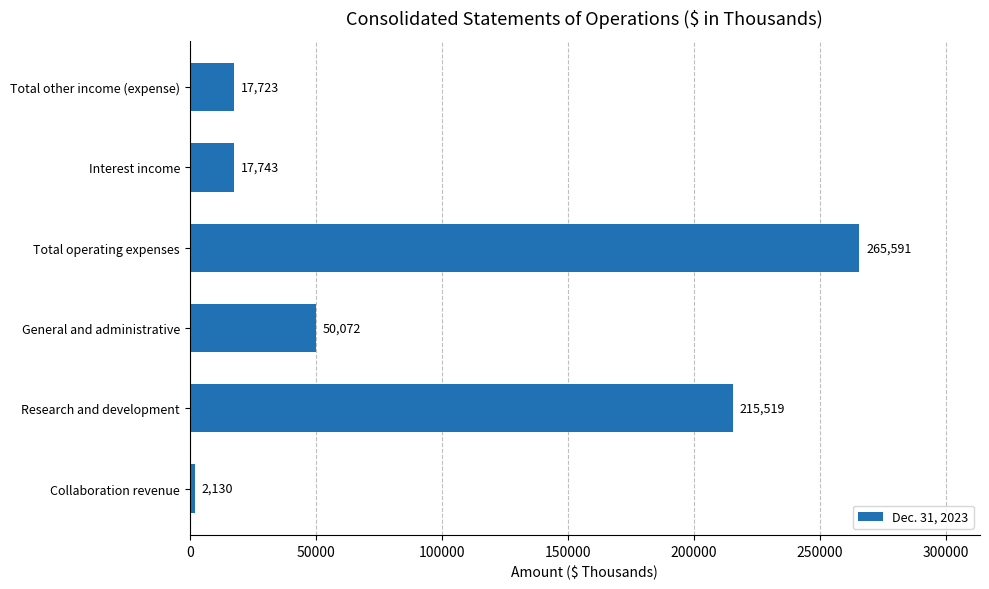

Which category has the highest value across all series?

Total operating expenses